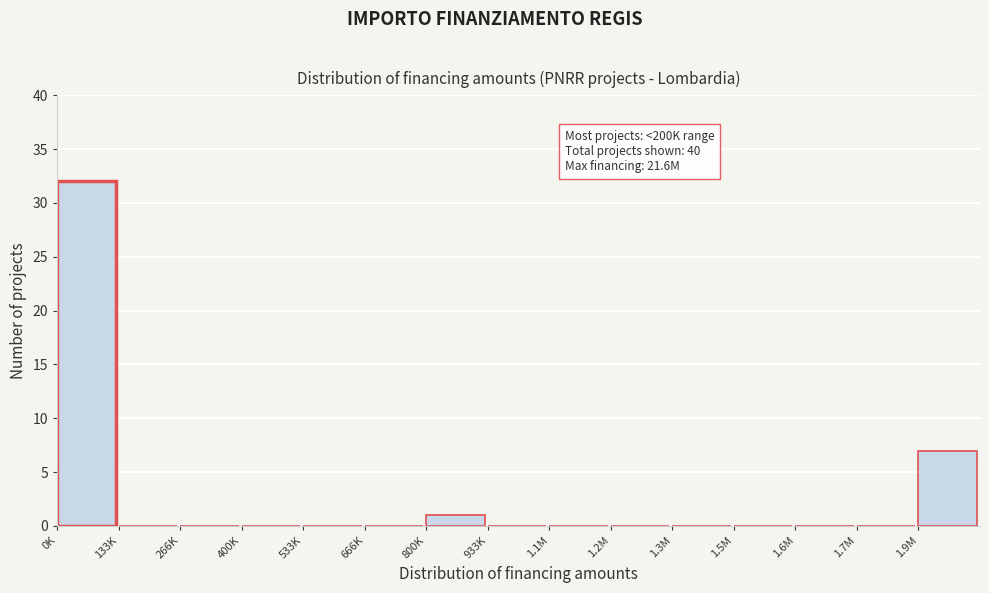

Reading left to right, list all the values displayed in this chart.

0K=32	133K=0	266K=0	400K=0	533K=0	666K=0	800K=1	933K=0	1.1M=0	1.2M=0	1.3M=0	1.5M=0	1.6M=0	1.7M=0	1.9M=7